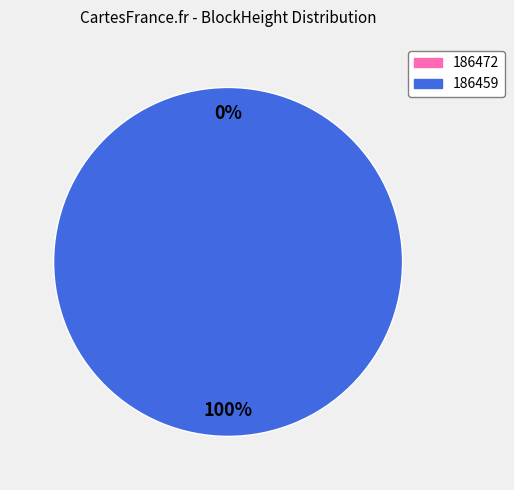

To the nearest percent, what percentage of the pie is 186459?

100%